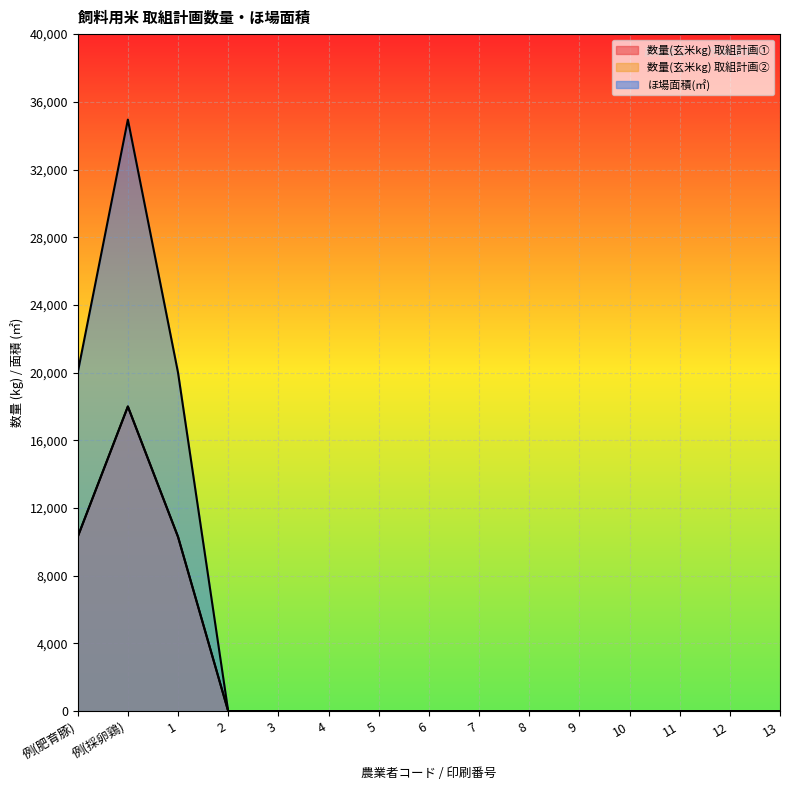

Reading left to right, what are all the values shown in this chart?

数量(玄米kg) 取組計画①: 例(肥育豚)=10300	例(採卵鶏)=18000	1=10300	2=0	3=0	4=0	5=0	6=0	7=0	8=0	9=0	10=0	11=0	12=0	13=0
数量(玄米kg) 取組計画②: 例(肥育豚)=10300	例(採卵鶏)=18000	1=10300	2=0	3=0	4=0	5=0	6=0	7=0	8=0	9=0	10=0	11=0	12=0	13=0
ほ場面積(㎡): 例(肥育豚)=20000	例(採卵鶏)=34950	1=20000	2=0	3=0	4=0	5=0	6=0	7=0	8=0	9=0	10=0	11=0	12=0	13=0